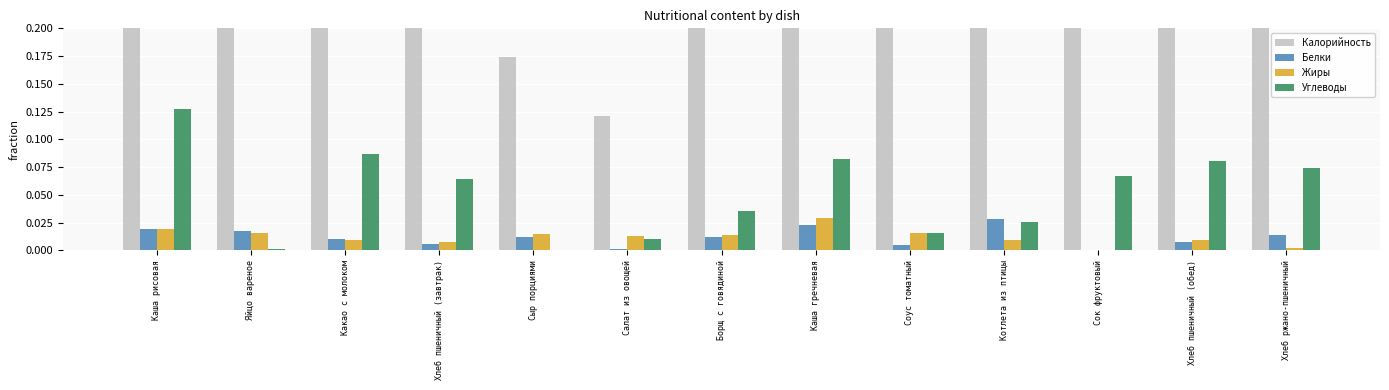

What is the label of the 5th bar from the left?

Сыр порциями